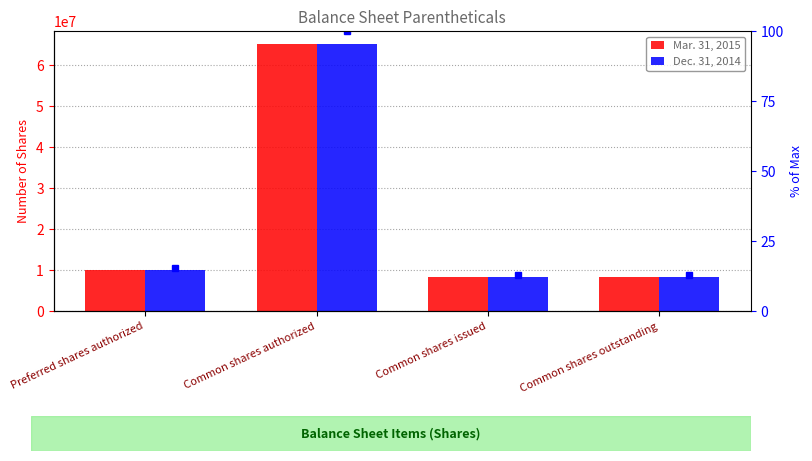

What is the average value of the Dec. 31, 2014 series?

22928500.0